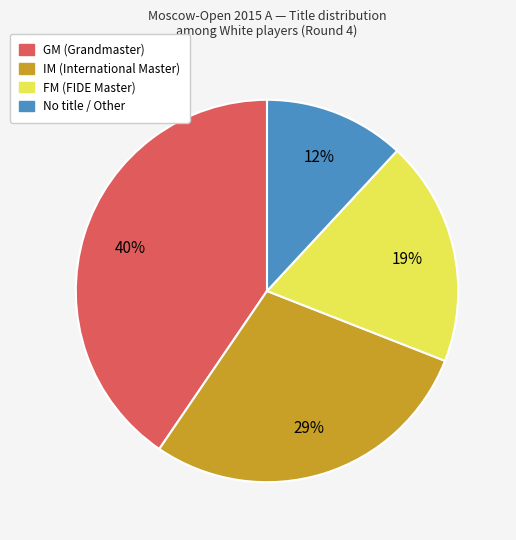

What is the smallest slice in the pie chart?

No title / Other